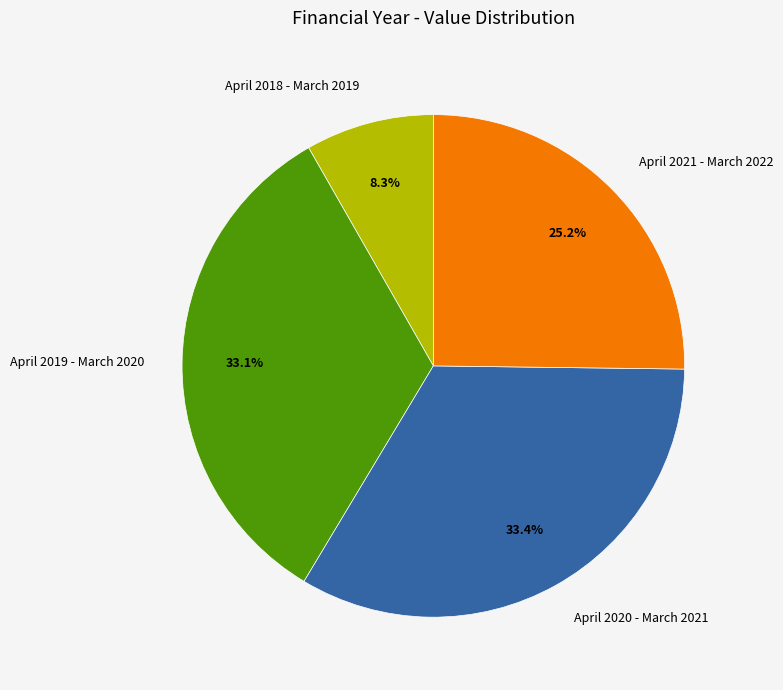

How many slices are in this pie chart?

4